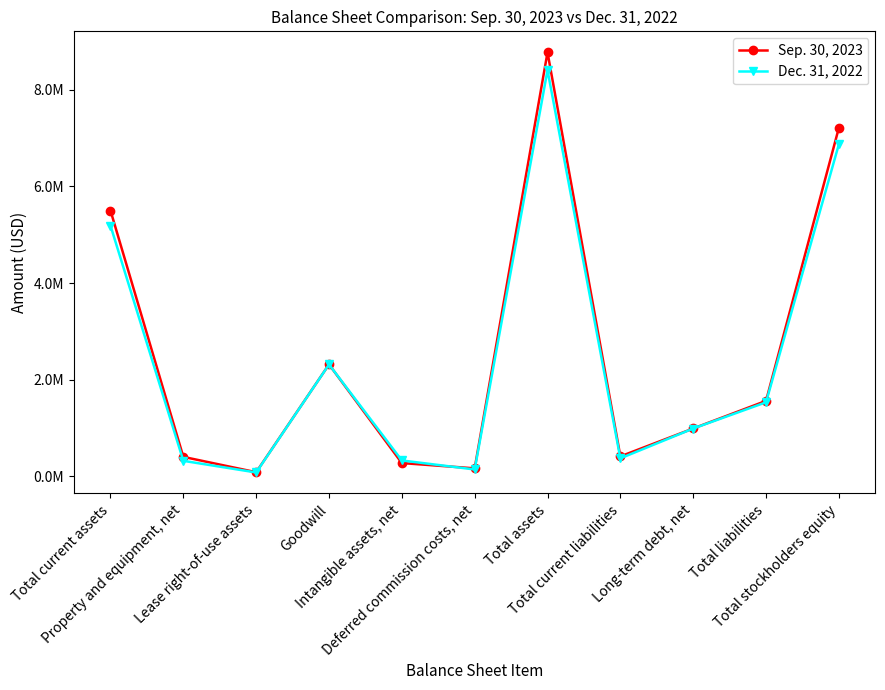

Reading left to right, transcribe all the data shown in this chart.

Sep. 30, 2023: 5498724	403195	85758	2315313	275095	165846	8771655	413063	990185	1561493	7210162
Dec. 31, 2022: 5185867	321250	80392	2314759	329306	142482	8402470	372615	989210	1532349	6870121